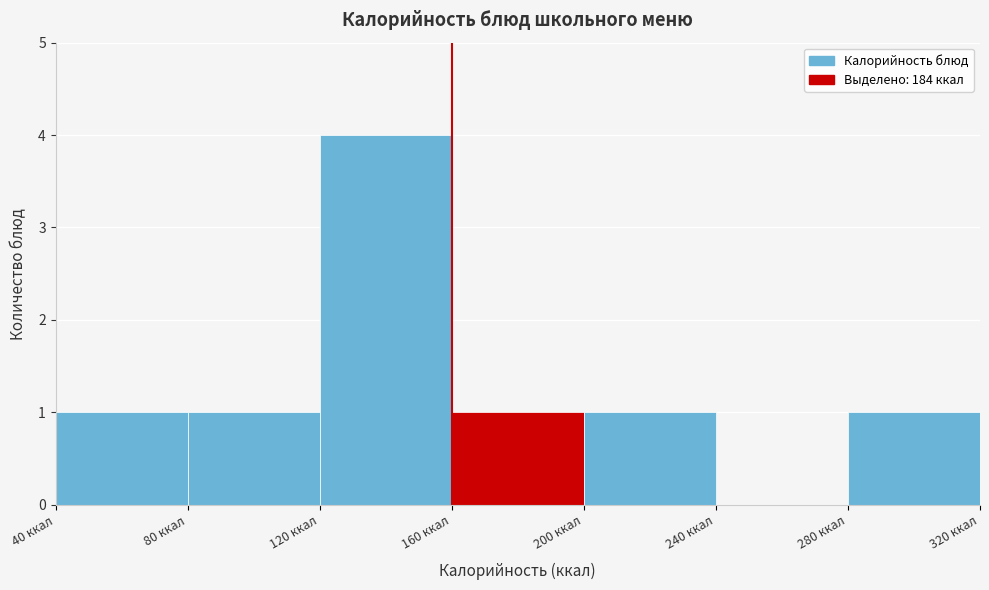

Reading left to right, list every bar in this chart as the range it spans on the x-axis followed by its height. The values are not printed on the chart, so give them approximately, as read against the axis.

40 to 80: 1
80 to 120: 1
120 to 160: 4
160 to 200: 1
200 to 240: 1
240 to 280: 0
280 to 320: 1